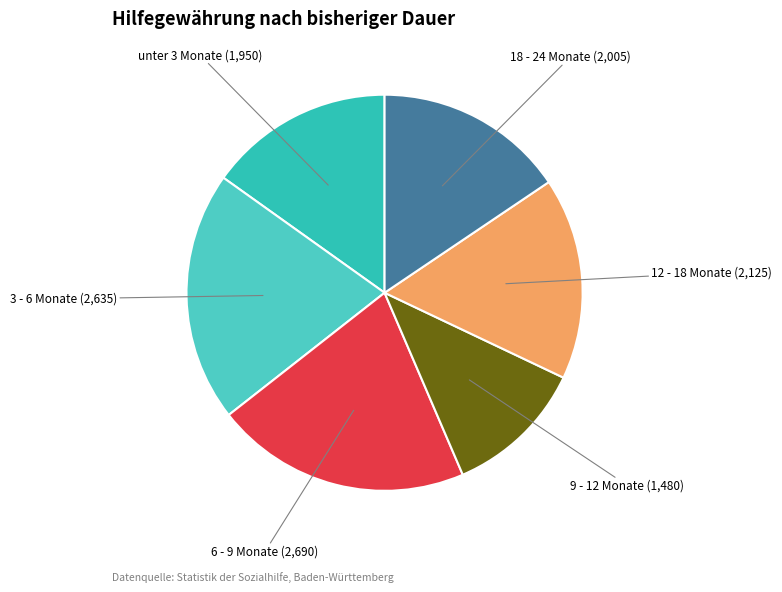

Is there any slice that represents more than half of the pie?

No